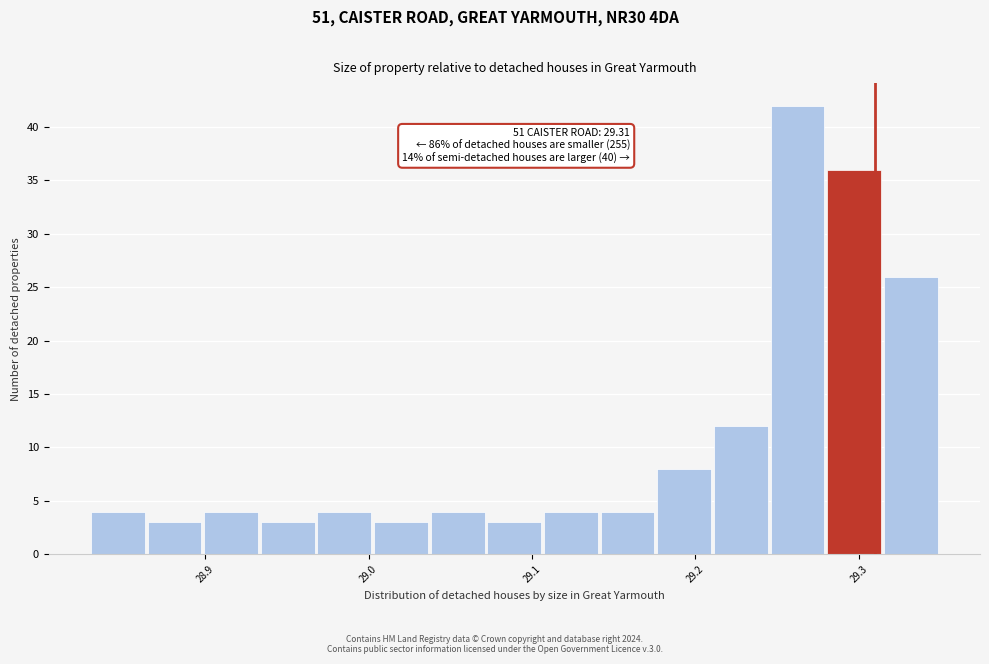

Around what value on the x-axis is the tallest bar? Give the approximate position of its centre, as read against the axis.

29.26